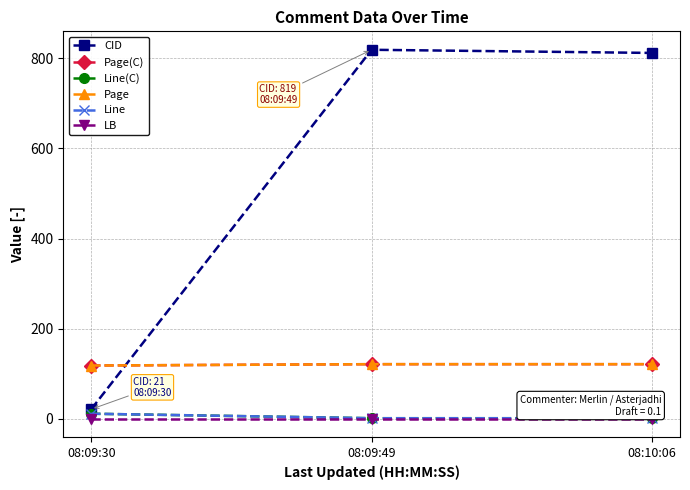

Is this an area chart (filled region under the line)?

No